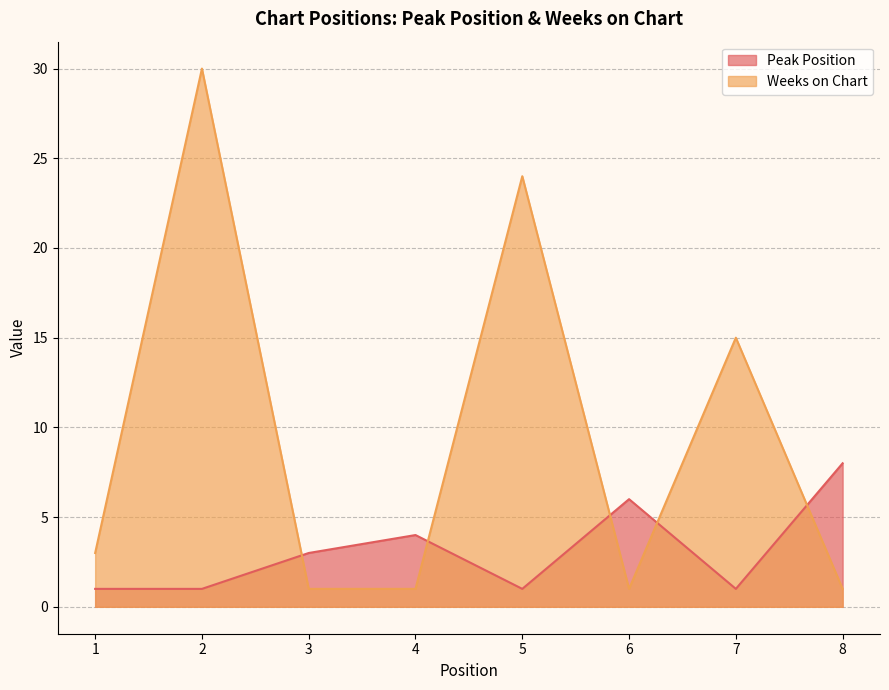

How many lines are shown in the chart?

2